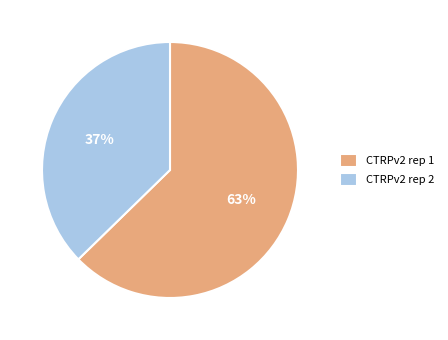

Is the sum of CTRPv2 rep 2 and CTRPv2 rep 1 greater than half?

Yes